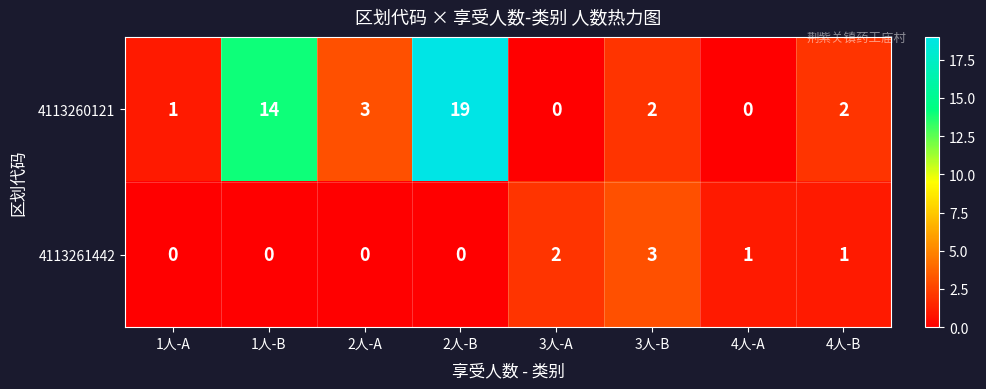

What is the difference between the second highest and second lowest values in the 4113260121 series?

14